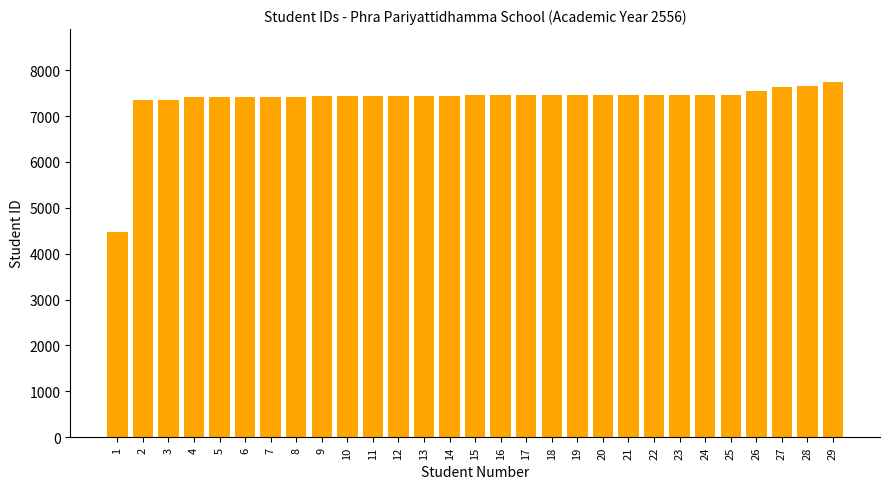

What is the change in value from 17 to 27?

+176